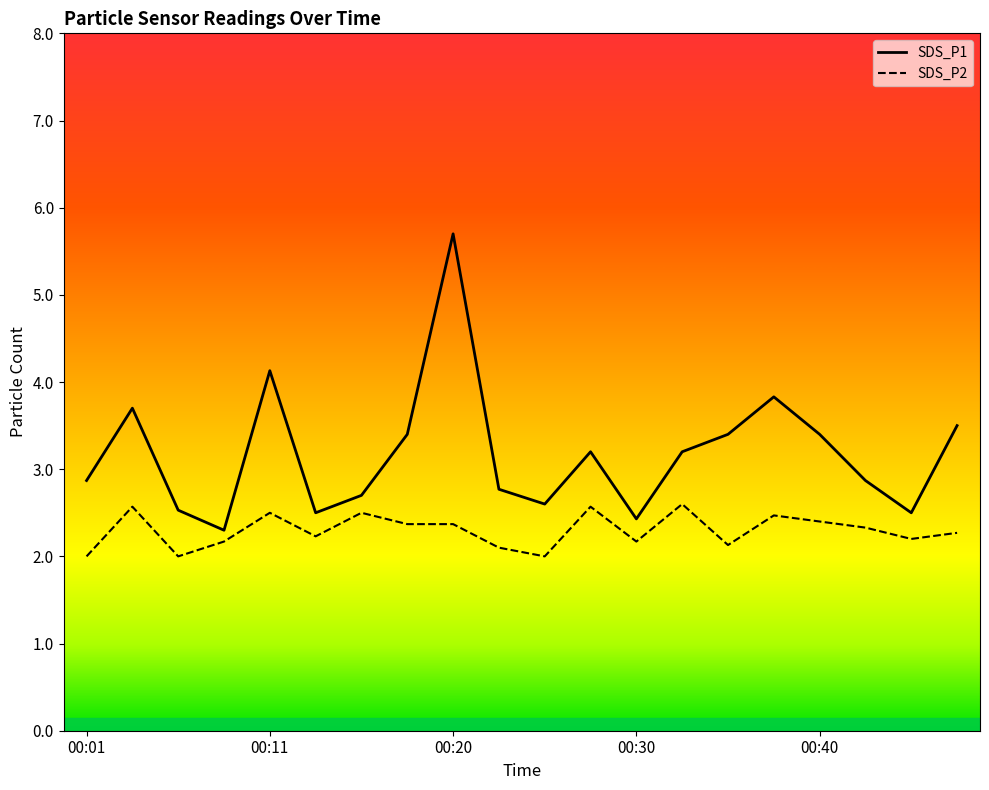

The value of SDS_P1 at 00:15 is 1.3. True or false?

False